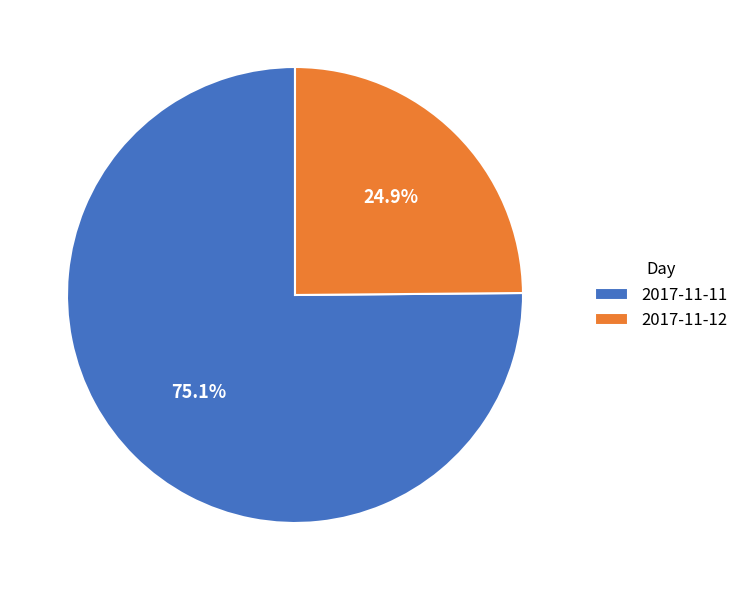

How much of the chart is everything except 2017-11-11?

24.9%